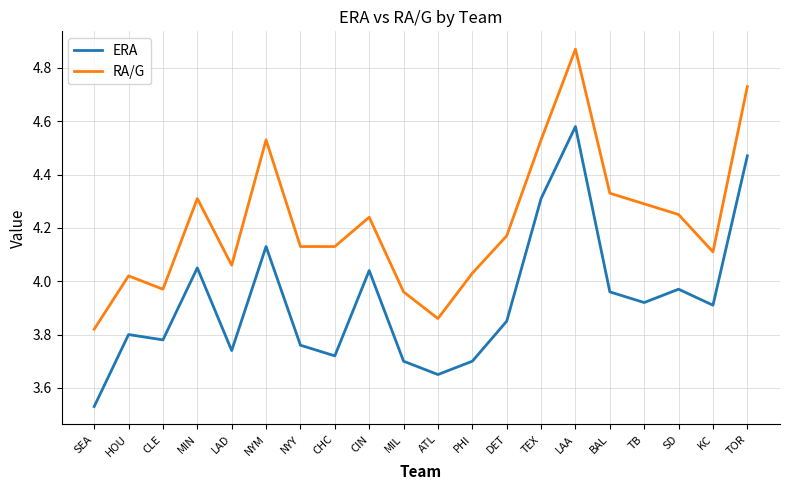

At MIL, list the series in order from largest to smallest.

RA/G, ERA